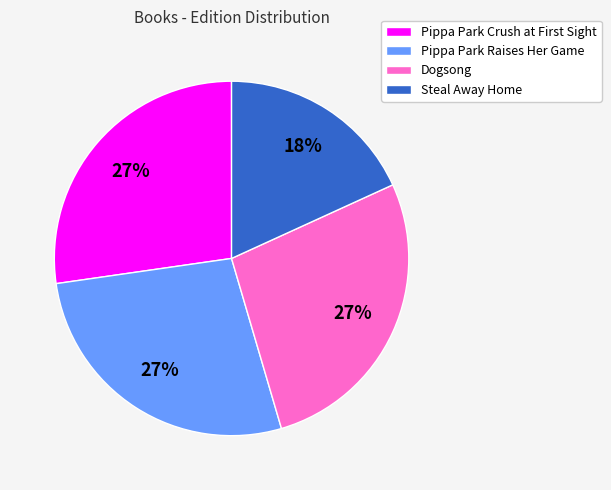

What is the smallest slice in the pie chart?

Steal Away Home